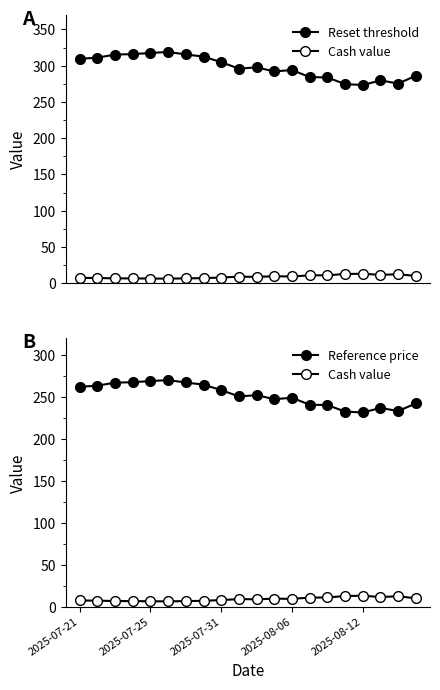

What is the value of the Cash value point at the 15th from the left?

11.1